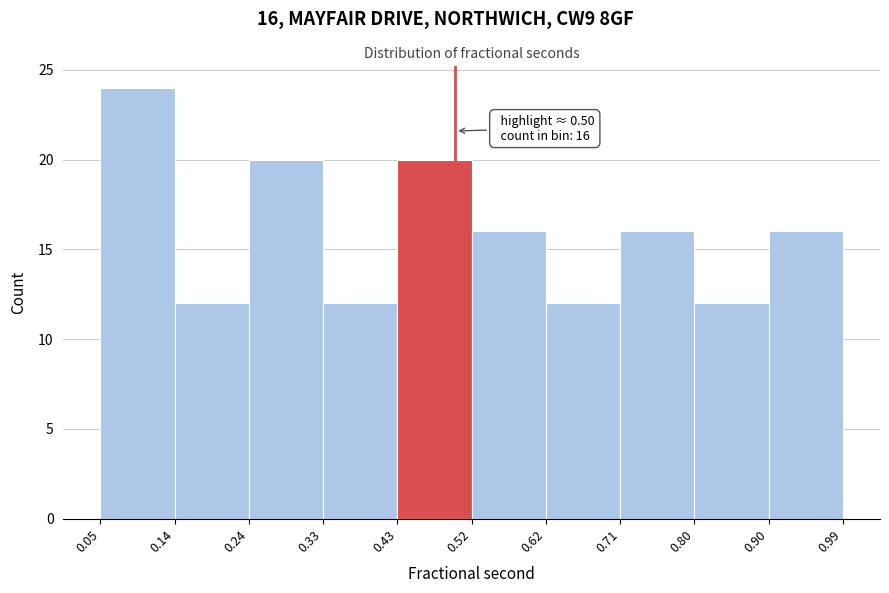

Over which range of the x-axis is the bar tallest?

0.05 to 0.14